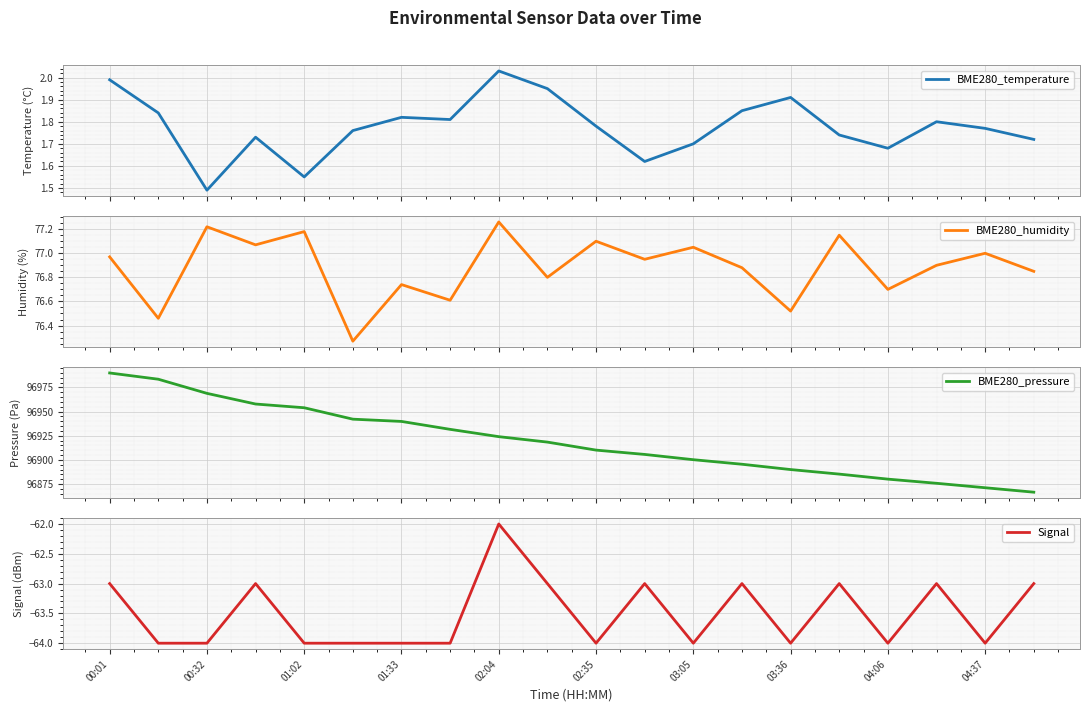

What is the maximum value for BME280_pressure?

96990.0